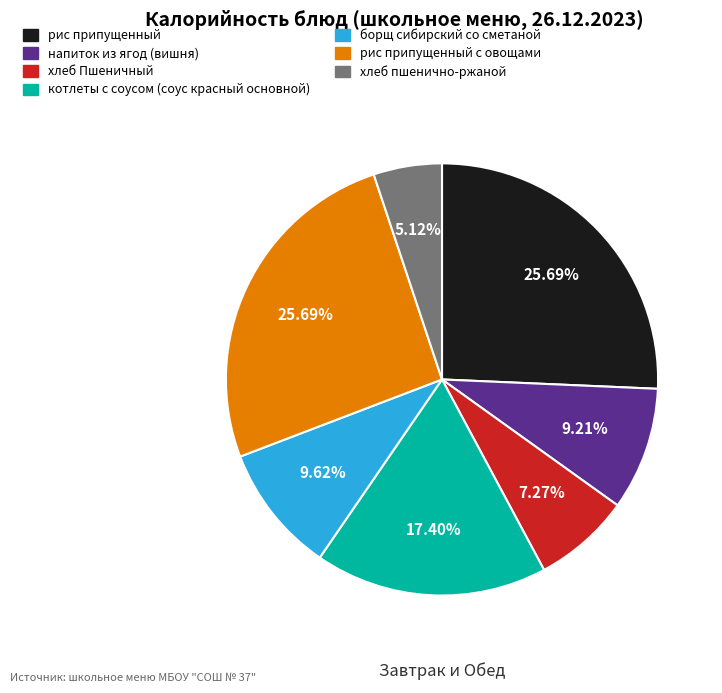

Is there any slice that represents more than half of the pie?

No